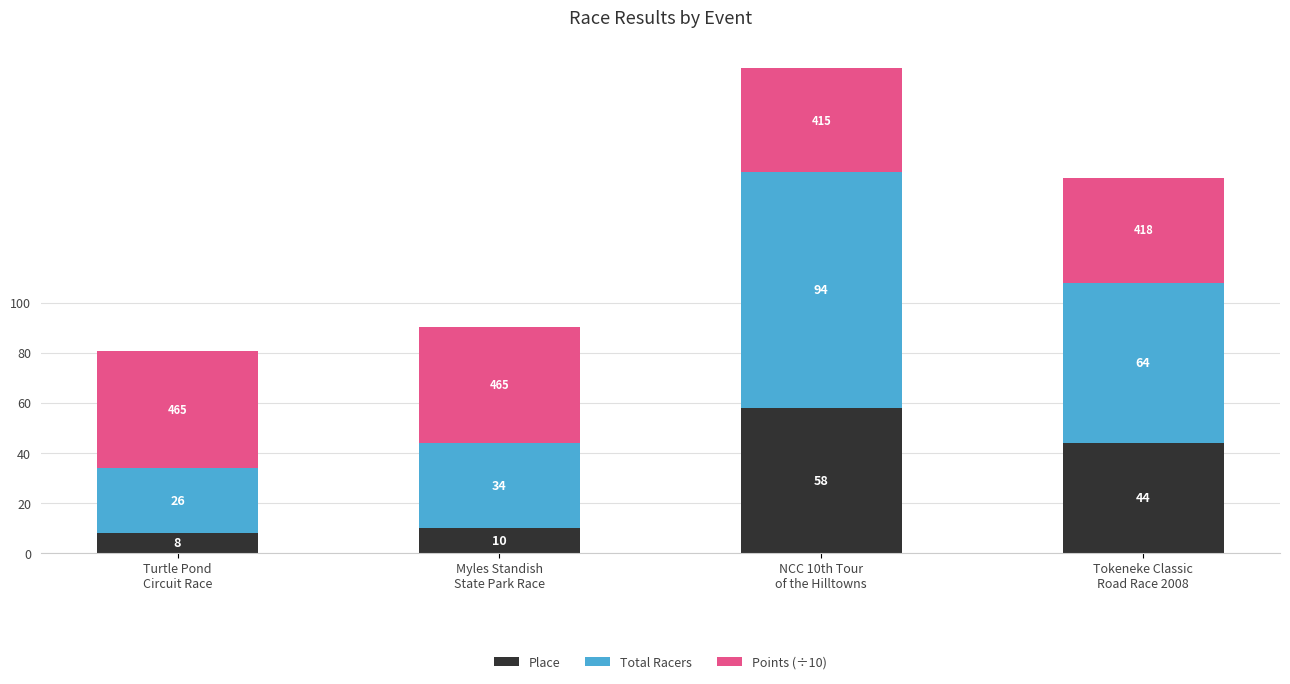

What is the difference between the second highest and minimum values in the Place series?

36.0